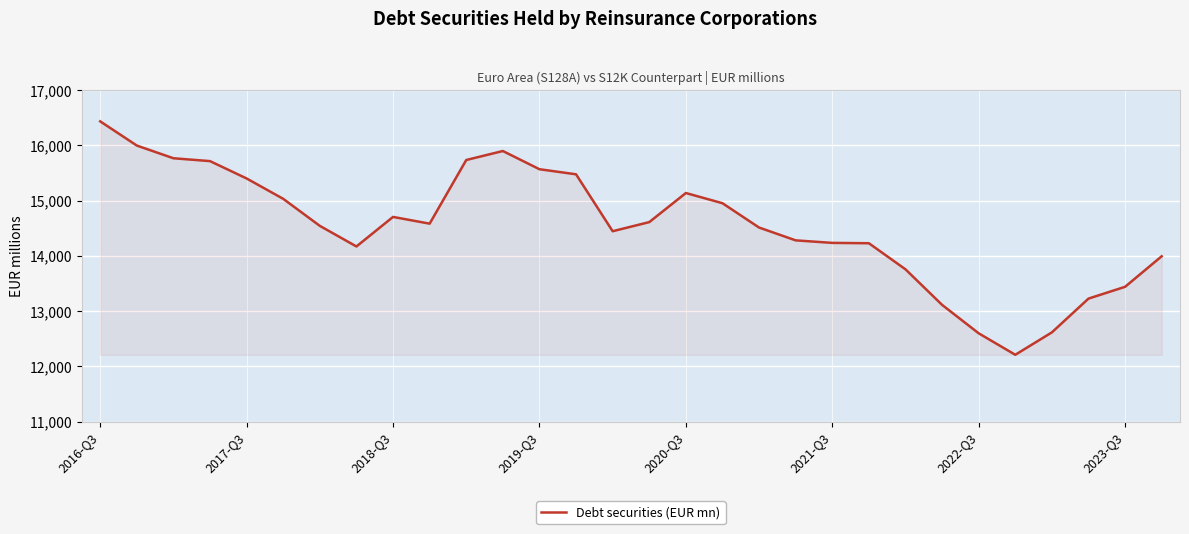

What is the smallest value displayed?

12211.4